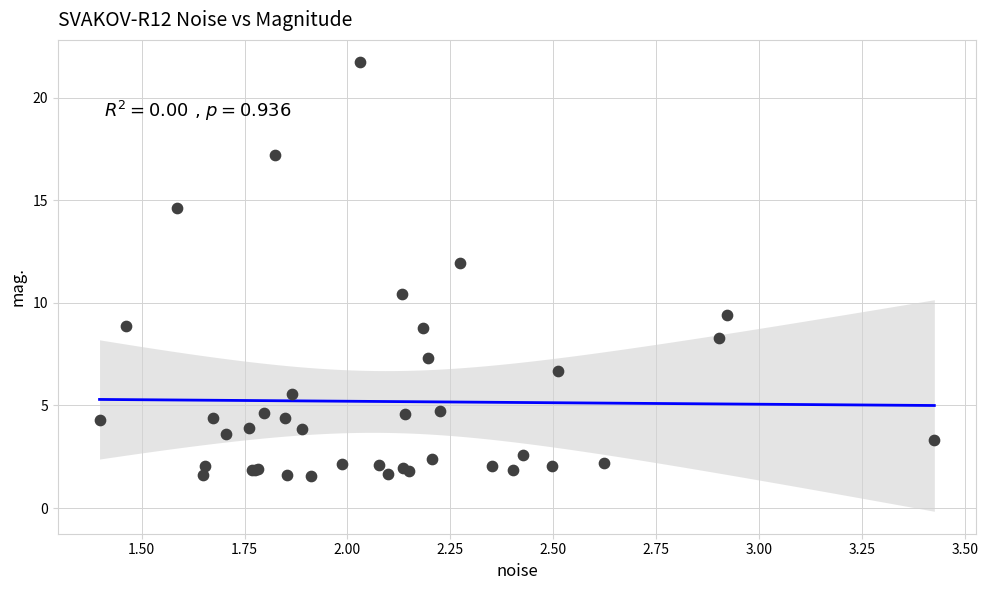

What Y value in the scatter plot is closest to 11?

10.4